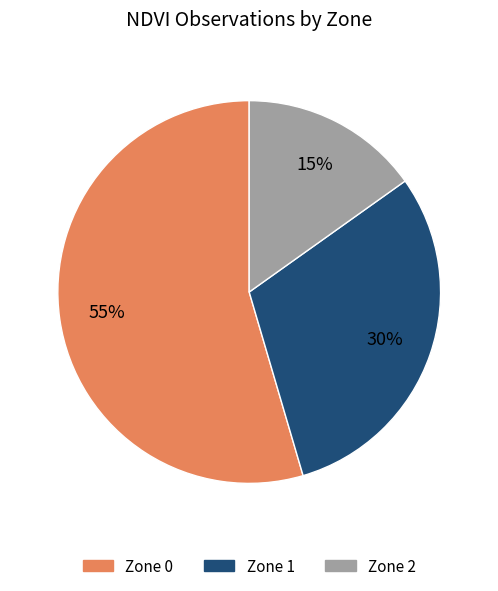

To the nearest percent, what is the average slice percentage?

33%